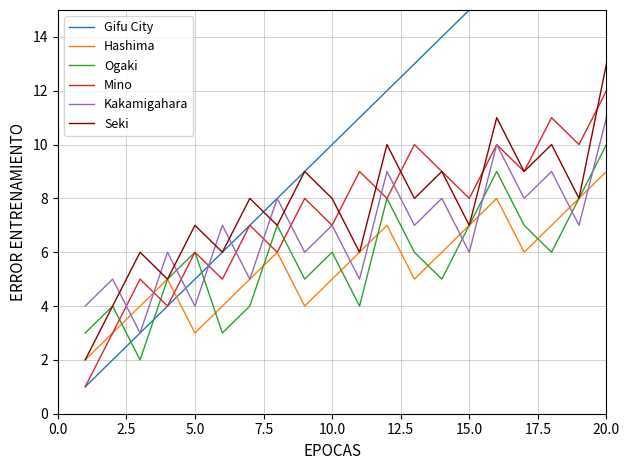

What is the maximum value for Mino?

12